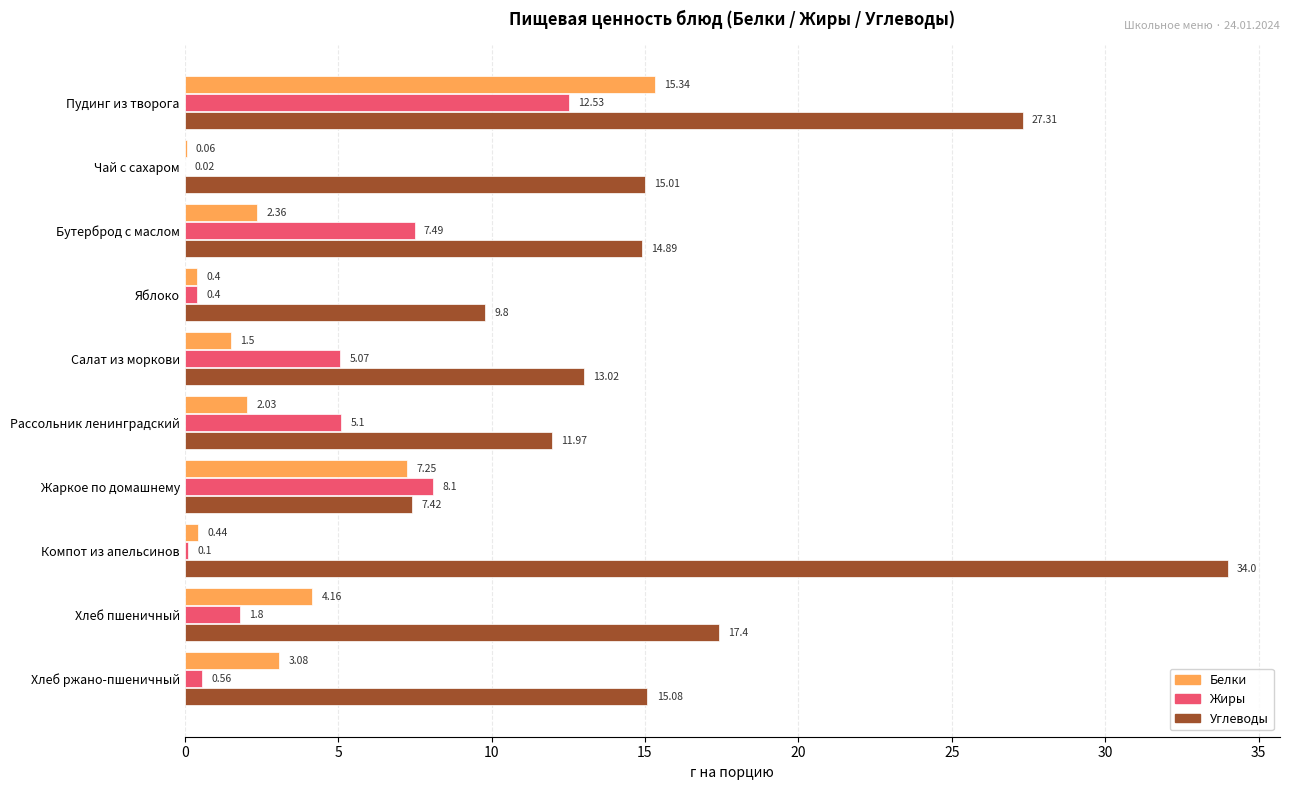

How many values in the Углеводы series exceed 15?

5